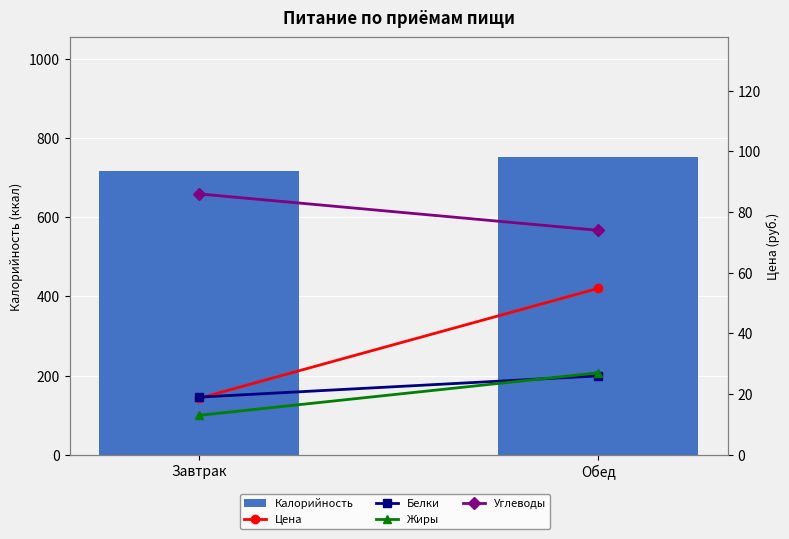

Between Завтрак and Обед, which is larger?

Обед